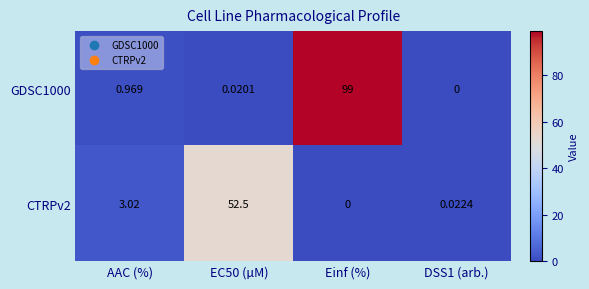

Which series has the largest range (max minus min)?

GDSC1000